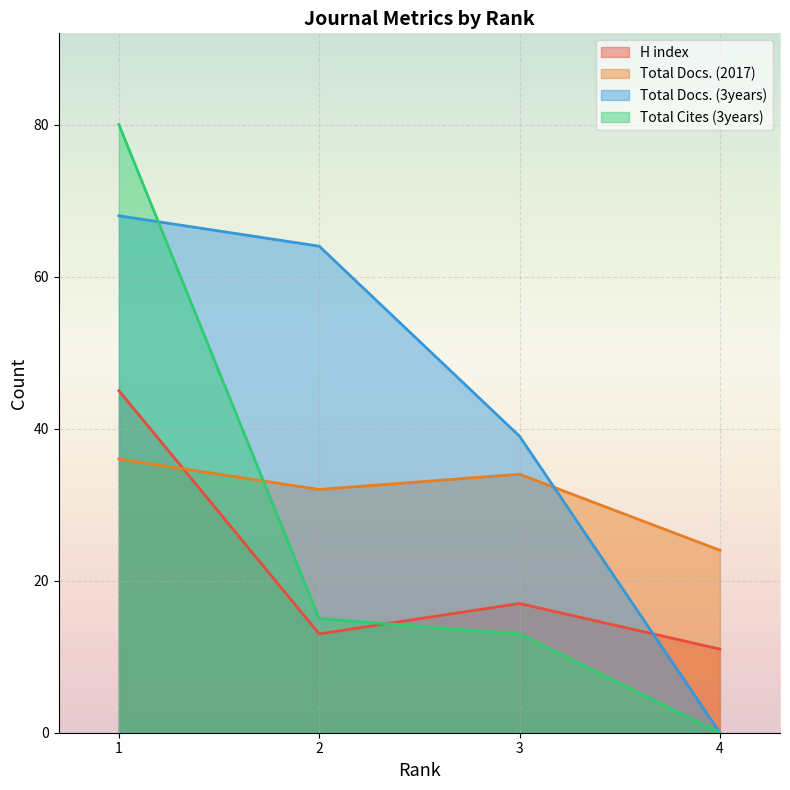

The value of Total Docs. (3years) at 1 is 95. True or false?

False